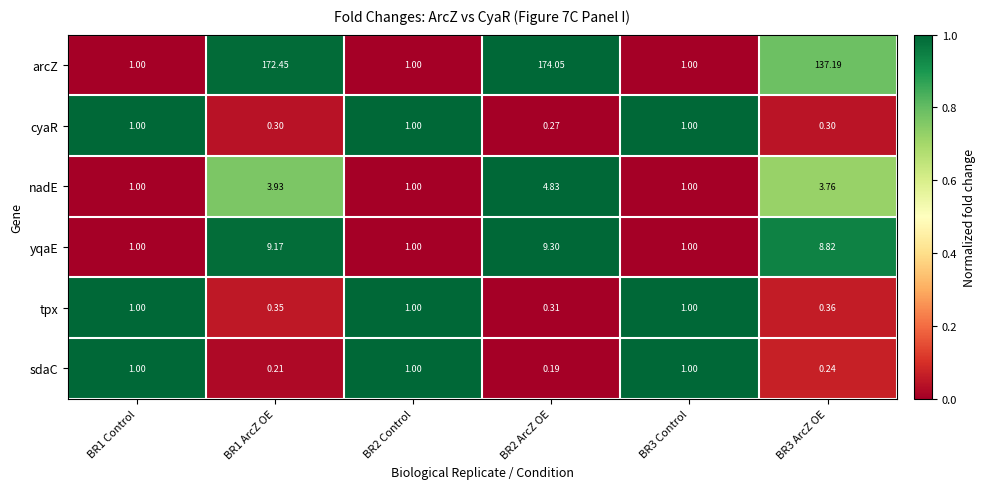

Which series changed the most between BR1 ArcZ OE and BR2 ArcZ OE?

arcZ